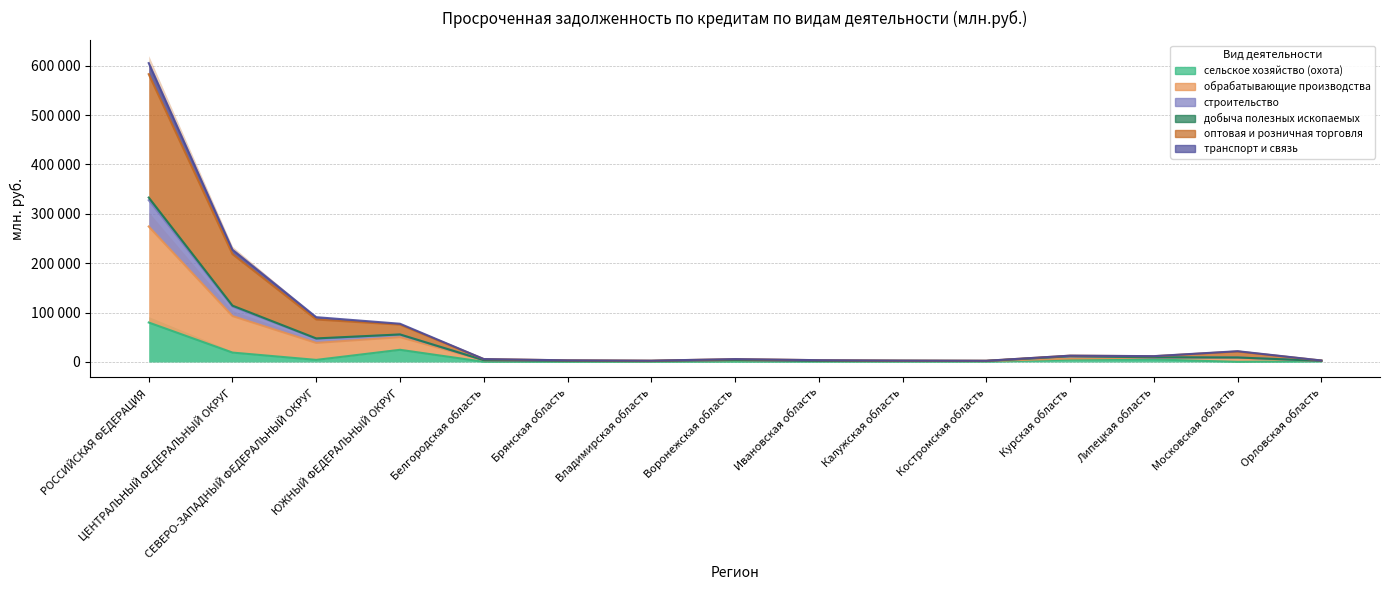

True or false: сельское хозяйство (охота) and транспорт и связь cross at least once.

False